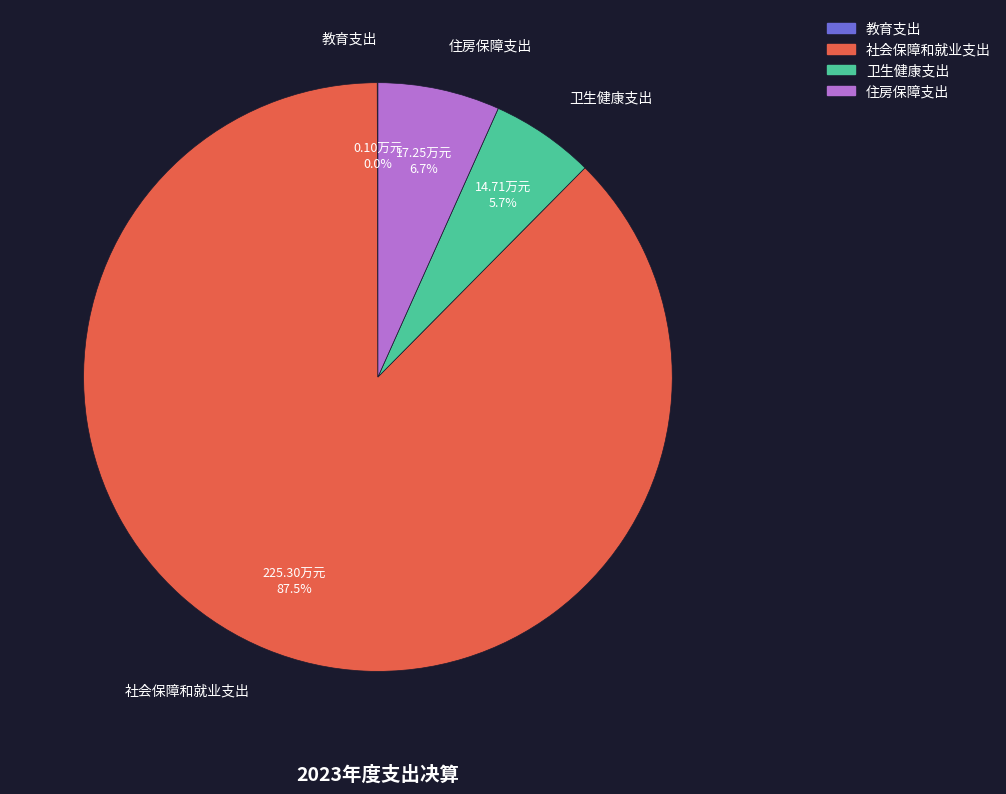

How much of the chart is everything except 住房保障支出?

93.3%